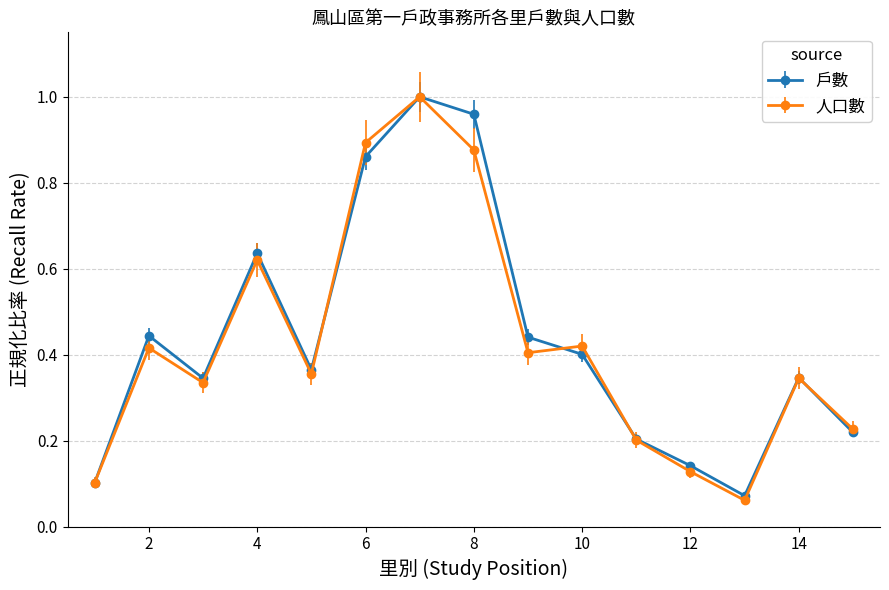

In 戶數, how many points are lower than both neighbors (excluding endpoints)?

3